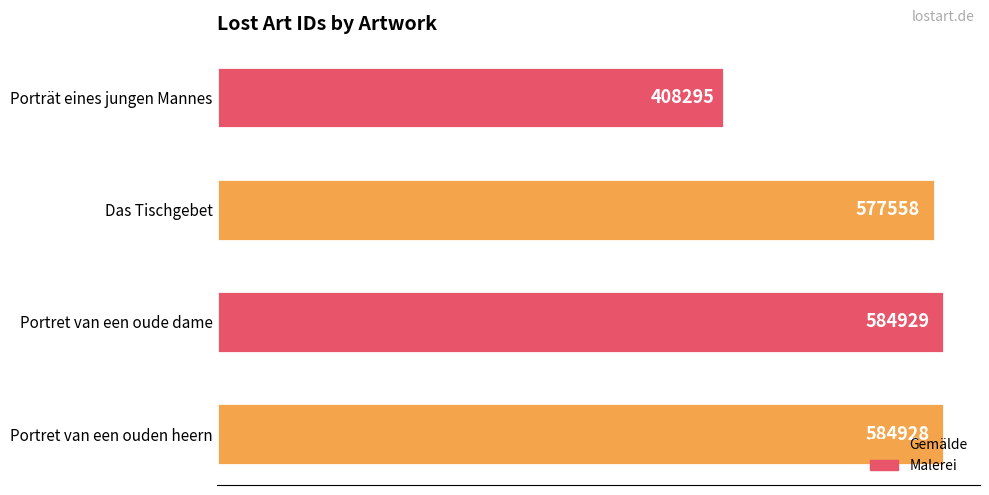

Which label corresponds to the largest value in the chart?

Portret van een oude dame